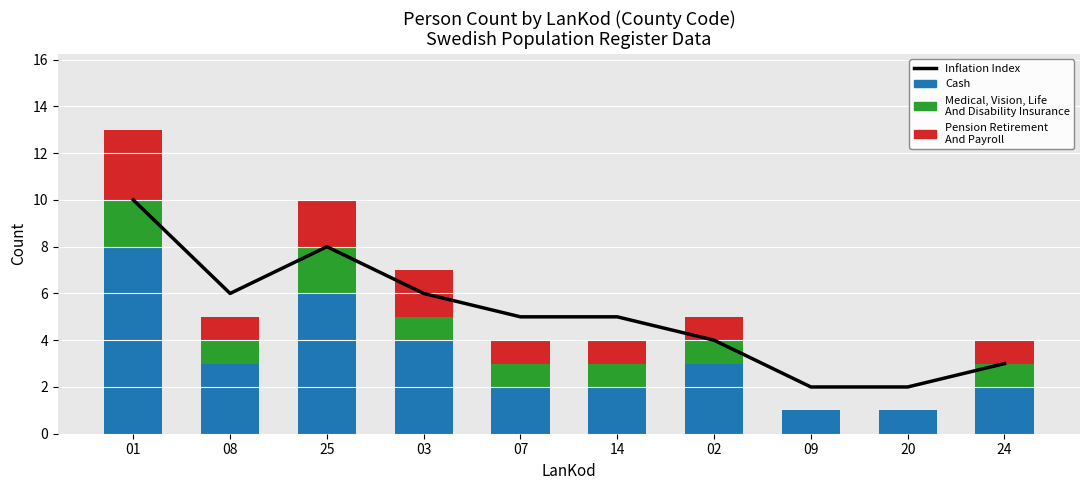

Reading left to right, list all the values displayed in this chart.

Inflation Index: 10	6	8	6	5	5	4	2	2	3
Cash: 8	3	6	4	2	2	3	1	1	2
Medical, Vision, Life And Disability Insurance: 2	1	2	1	1	1	1	0	0	1
Pension Retirement And Payroll: 3	1	2	2	1	1	1	0	0	1